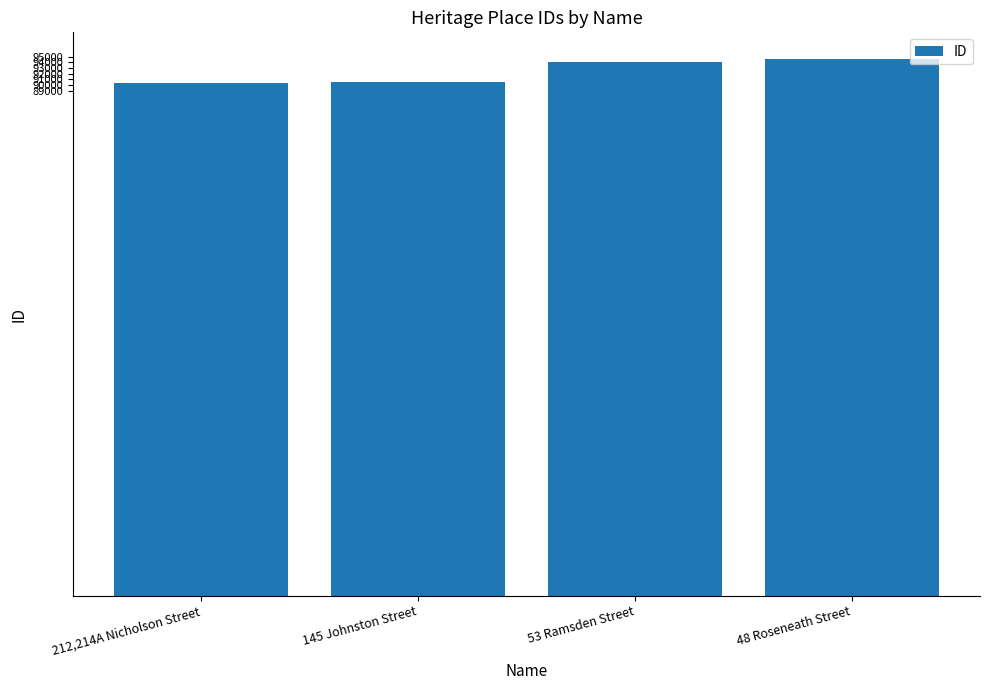

Does the chart contain any negative values?

No